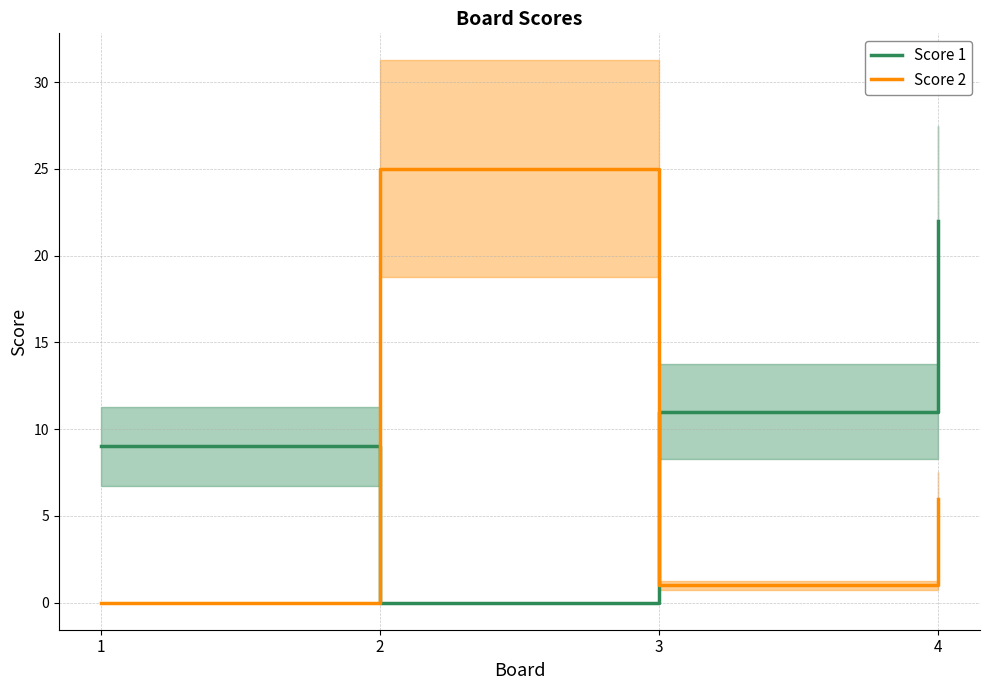

What are all the series names shown in the legend?

Score 1, Score 2